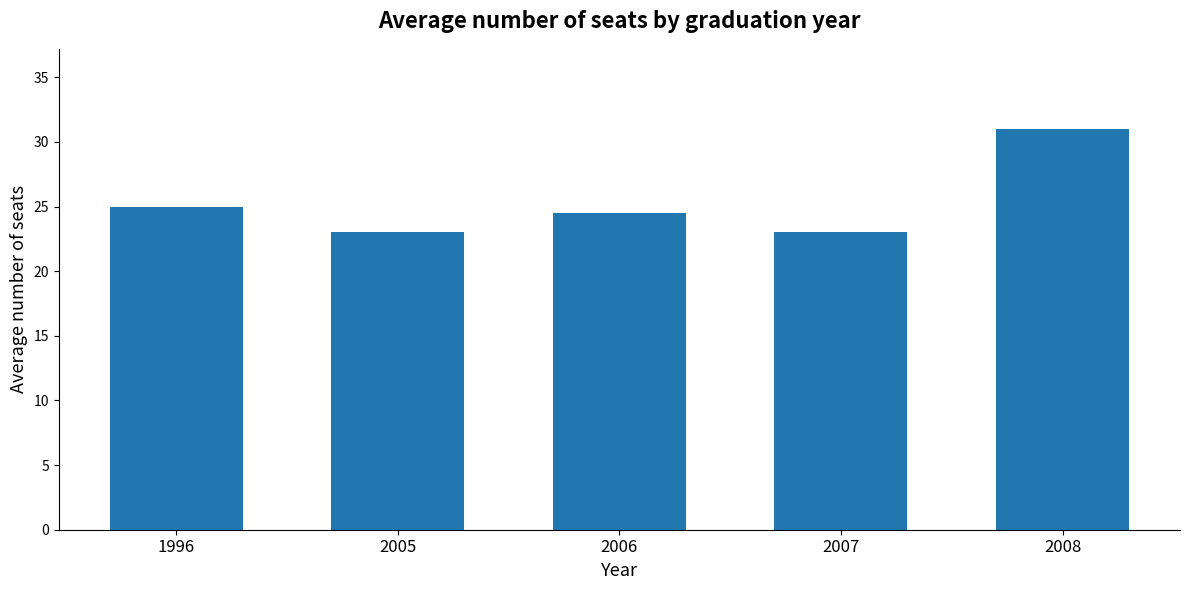

What is the difference between the maximum and second lowest values?

8.0